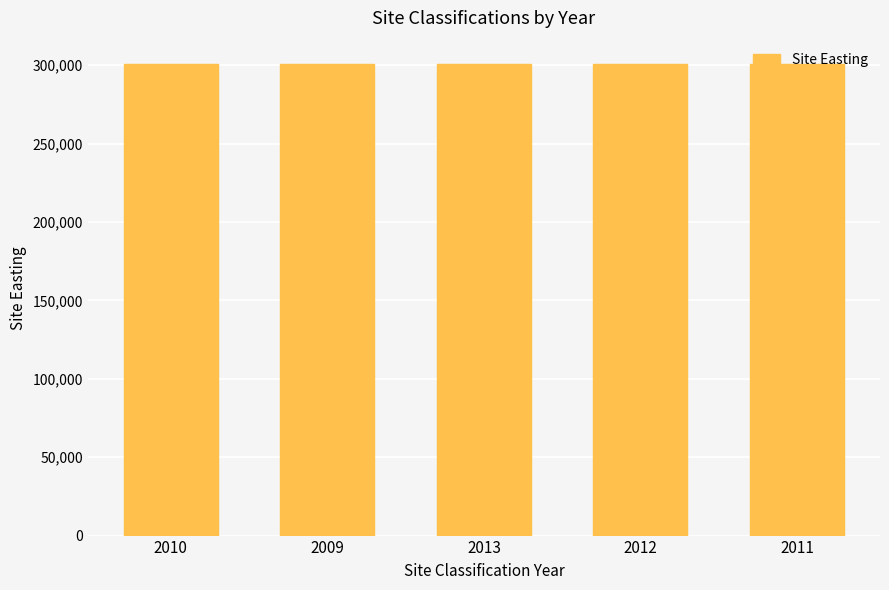

What position from the right is 2010?

5